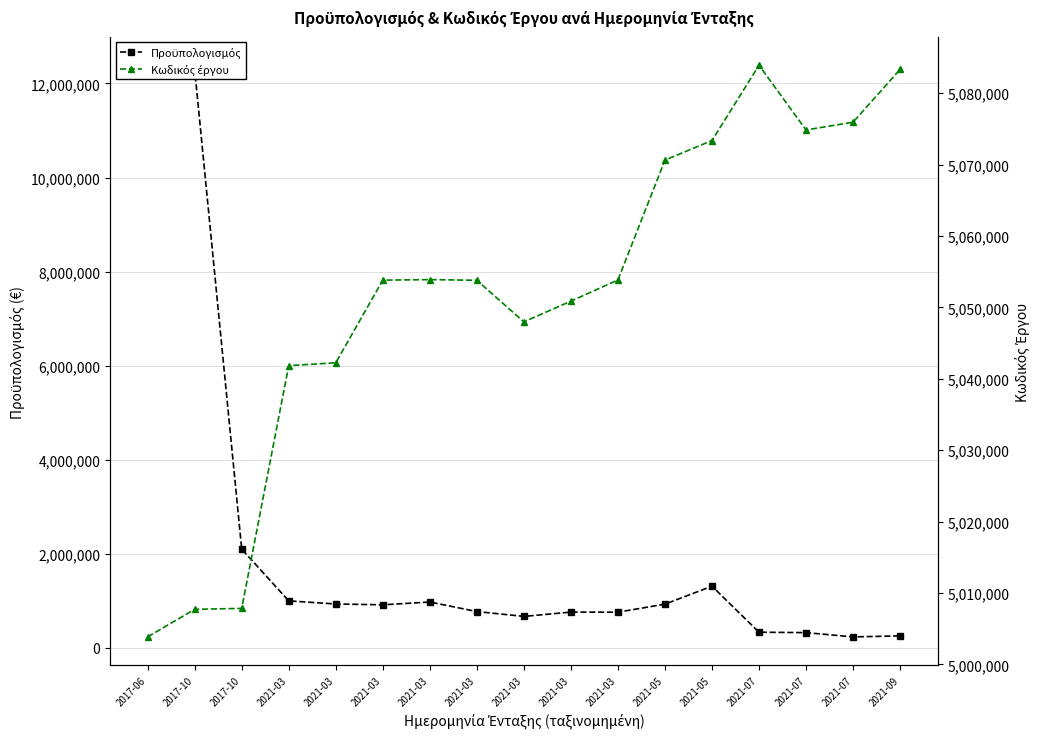

Reading left to right, transcribe all the data shown in this chart.

Προϋπολογισμός: 12386140.6	12292296.0	2100000.0	999945.5	933850.1	916399.7	975452.0	772994.2	669602.0	761310.0	759588.9	930318.7	1312399.6	333644.5	325088.4	234114.4	255336.3
Κωδικός έργου: 5003839.0	5007704.0	5007830.0	5041828.0	5042232.0	5053806.0	5053879.0	5053784.0	5047962.0	5050864.0	5053834.0	5070615.0	5073363.0	5083901.0	5074841.0	5075930.0	5083317.0